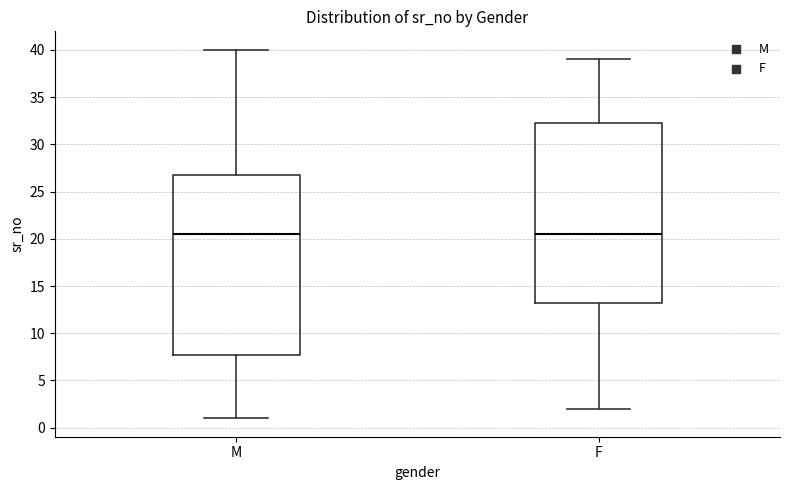

Reading left to right, transcribe this box plot: for each box, give where its median line is, the range the box spans, and where its two whiskers end, as read against the y-axis. The values are not printed on the chart, so give them approximately, as read against the axis.

M: median 20.5, box 8.0 to 27.0, whiskers 1.0 to 40.0
F: median 20.5, box 13.5 to 32.5, whiskers 2.0 to 39.0